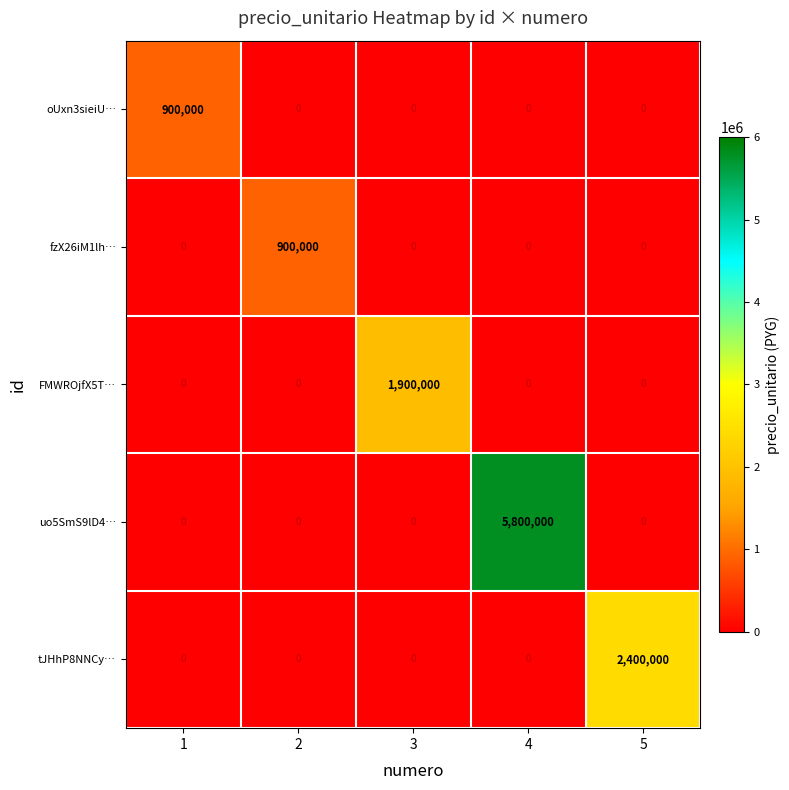

What is the sum of all fzX26iM1lh… values?

900000